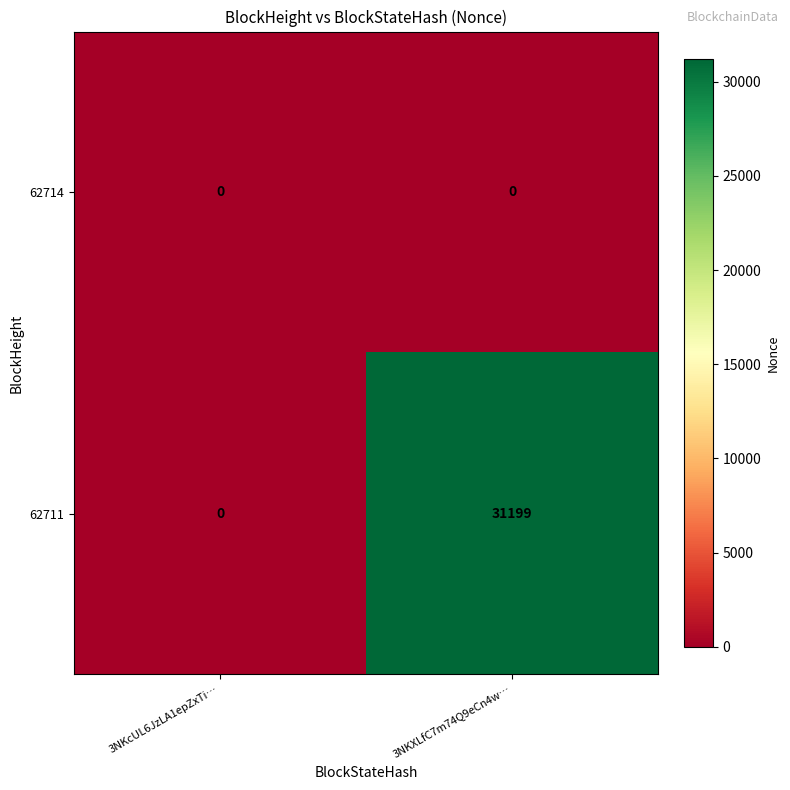

At how many categories does at least one series exceed 2555?

1